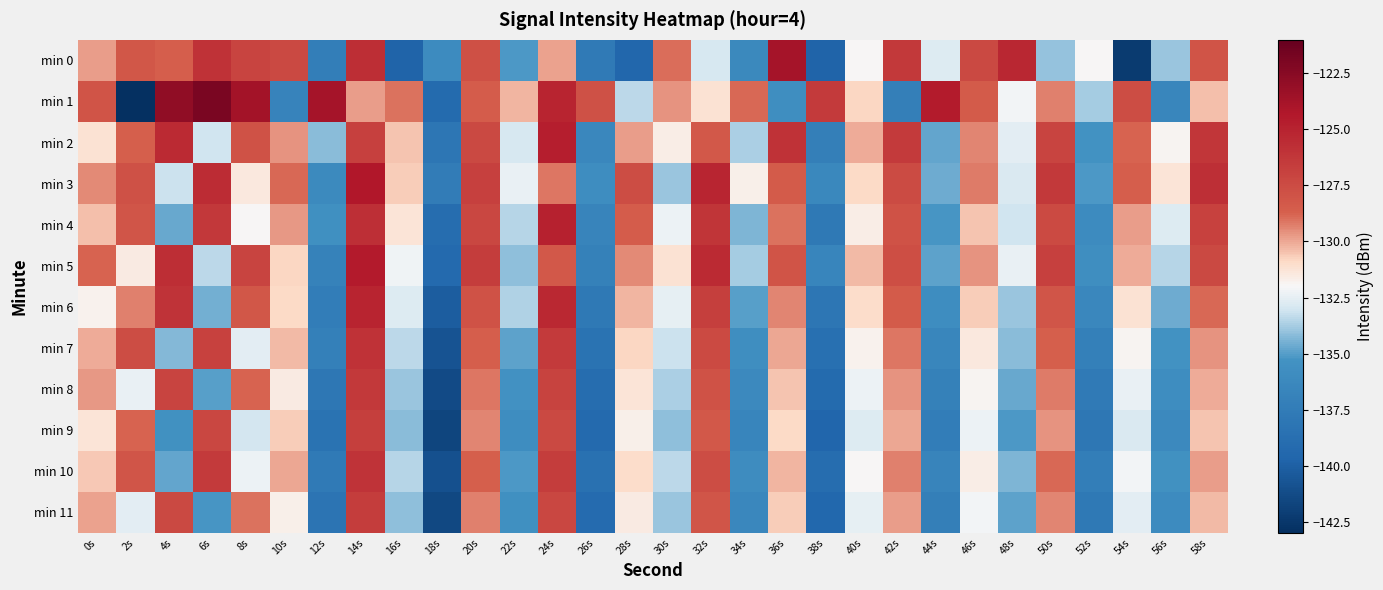

Which label corresponds to the smallest value in the chart?

2s